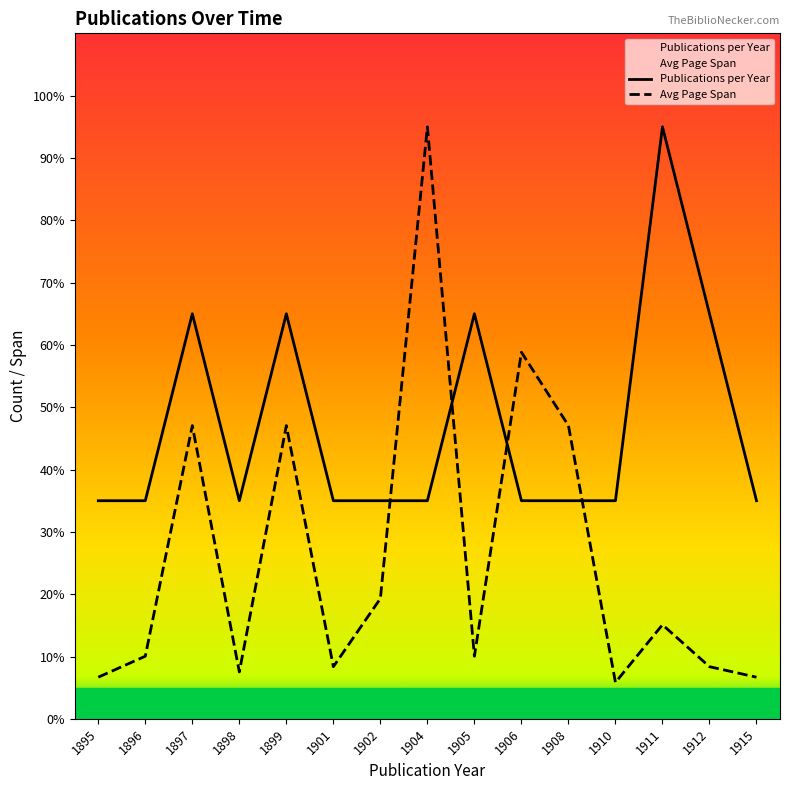

Rank the series by their average value, from lowest to highest.

Avg Page Span, Publications per Year